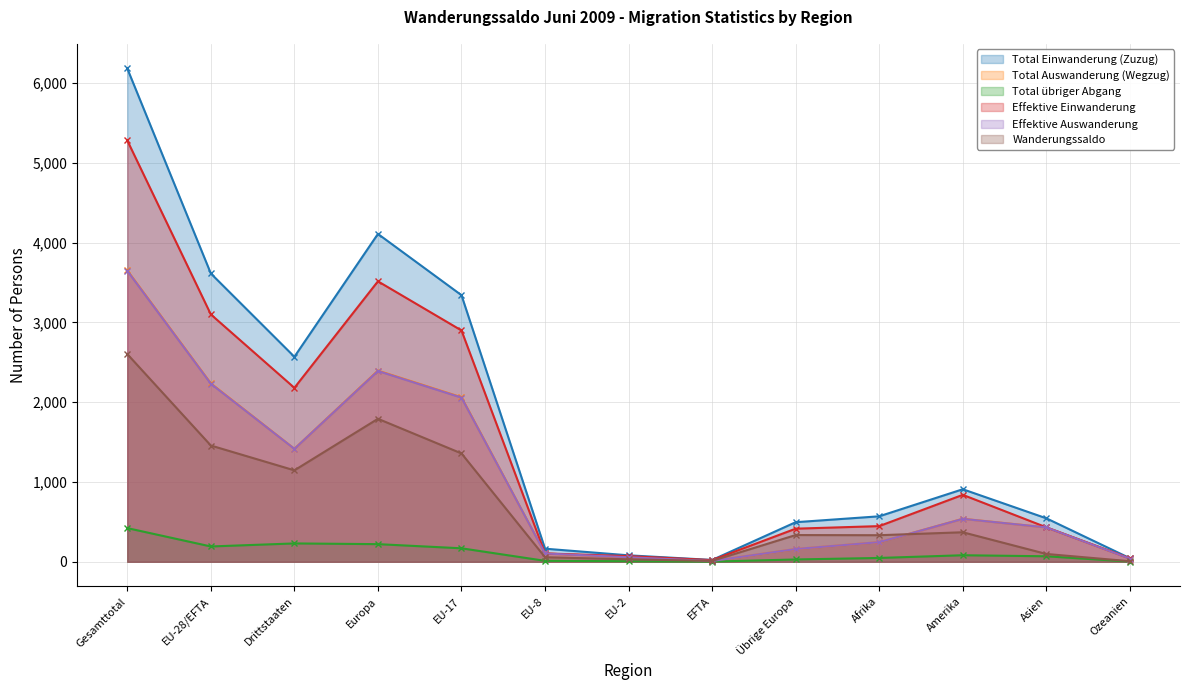

Is it true that Effektive Auswanderung equals 104 at EU-8?

True